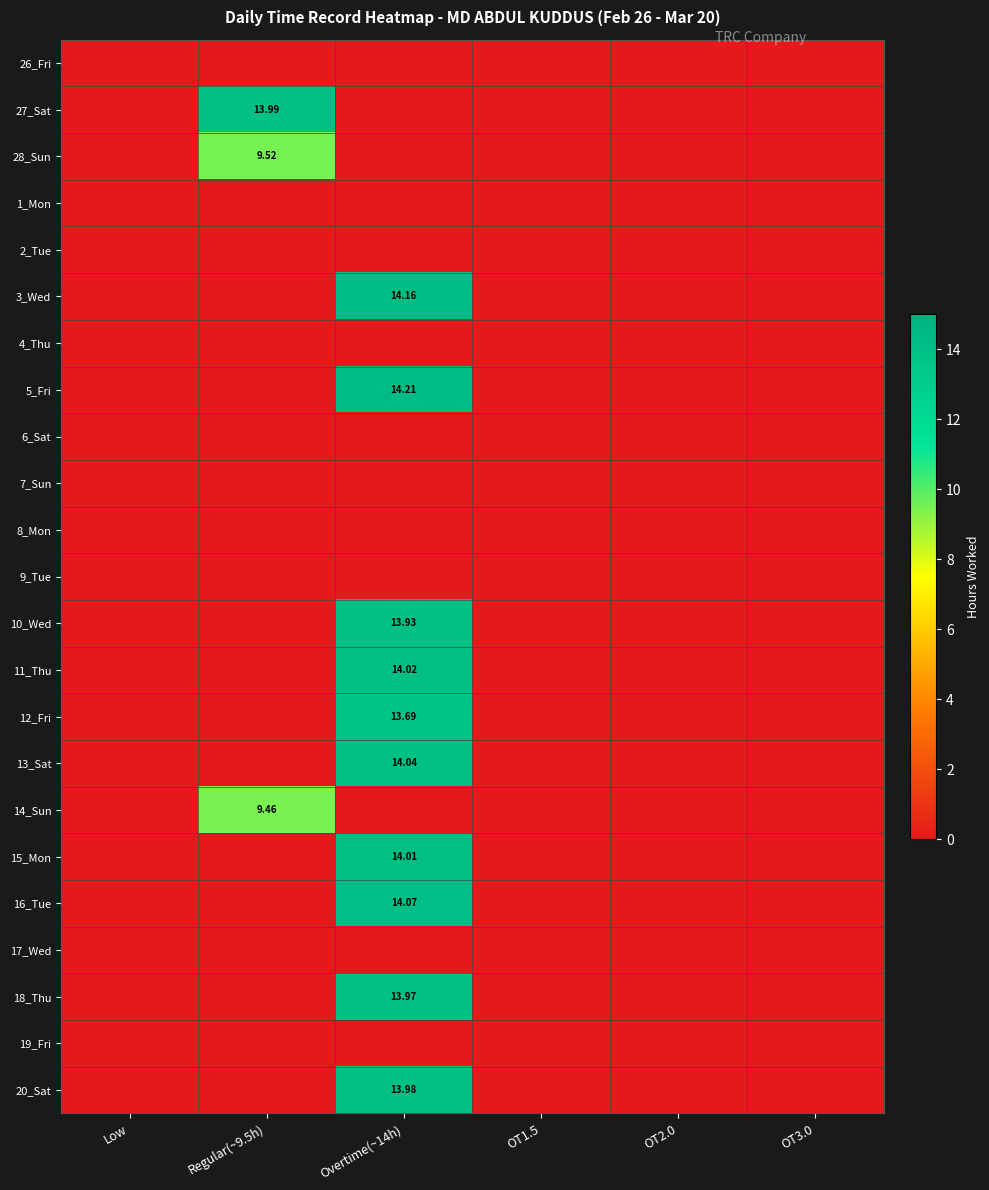

At which label is 13_Sat closest to 7?

Low